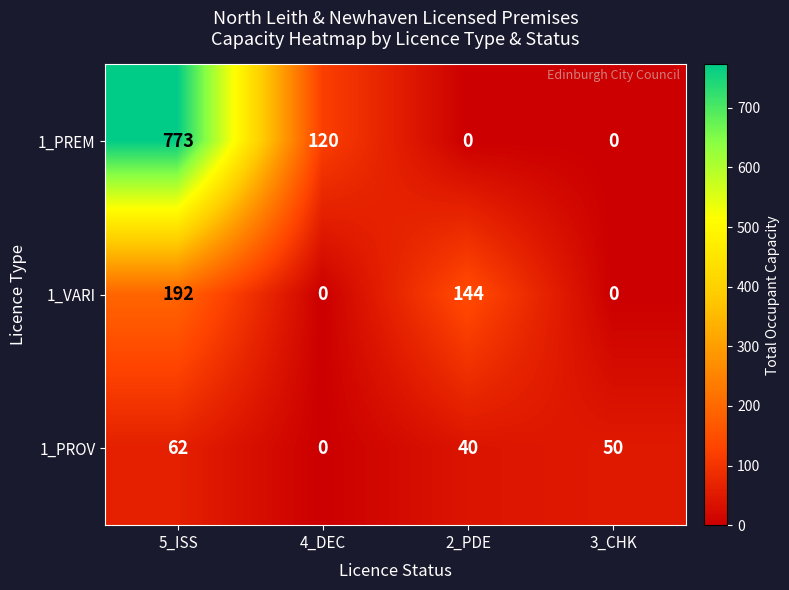

Where is 1_PREM nearest to the value 386?

4_DEC